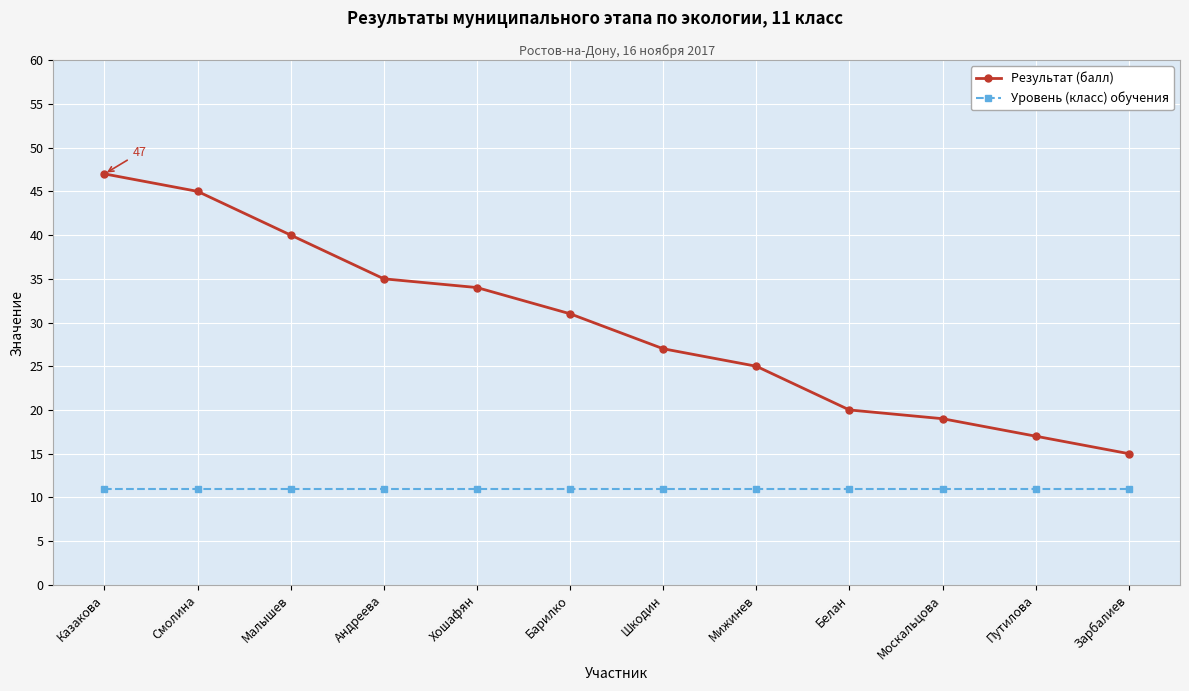

Is it true that Уровень (класс) обучения equals 19 at Путилова?

False